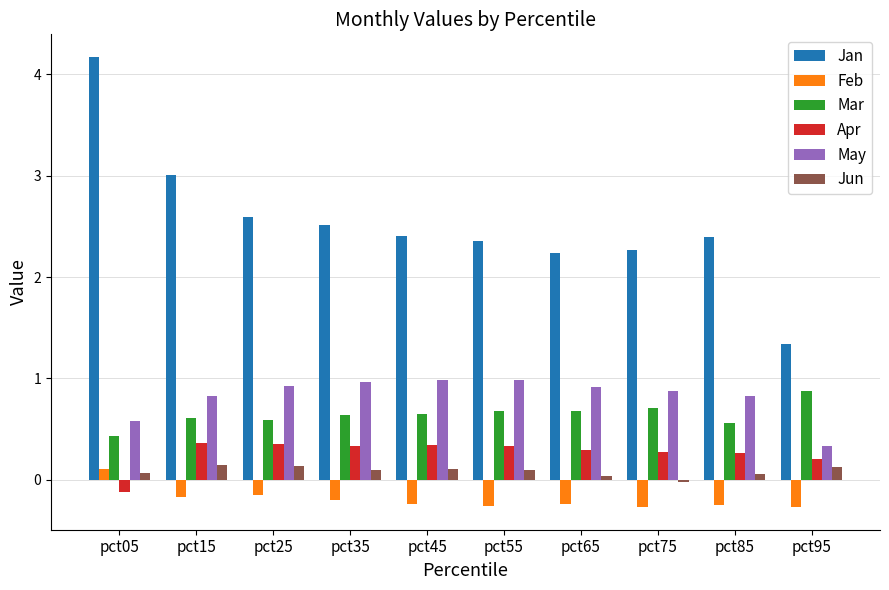

The Apr series shows 0.3 at pct45. True or false?

True